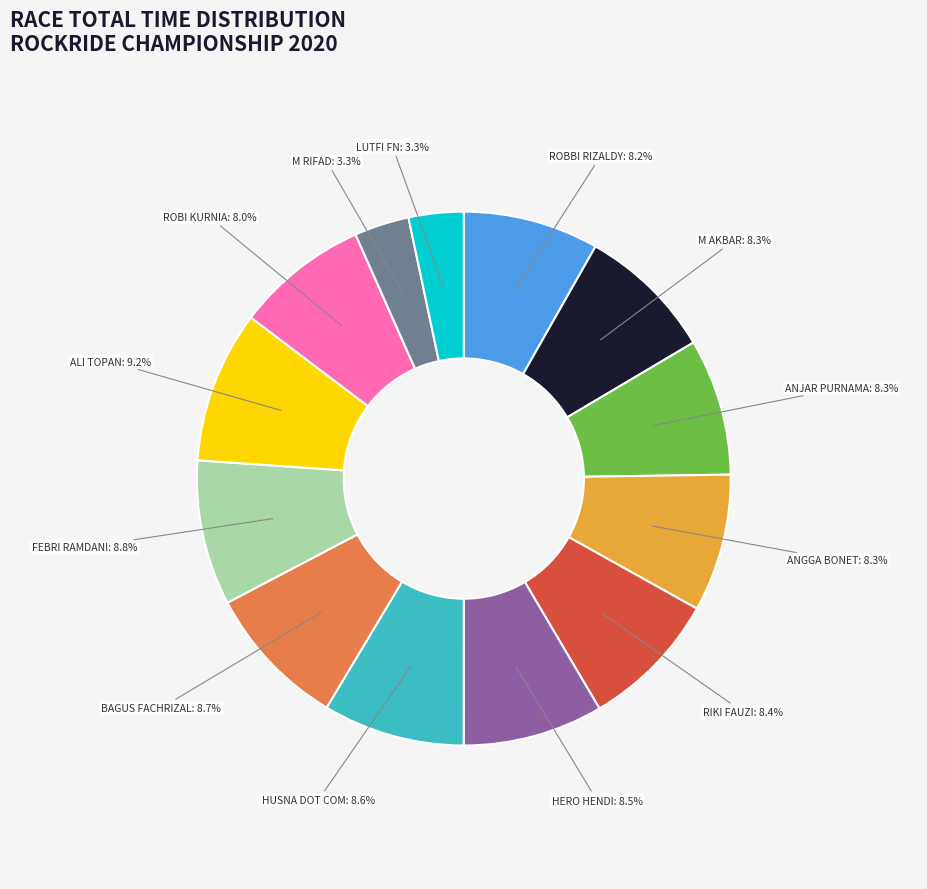

What percentage is the M AKBAR slice, to the nearest percent?

8%